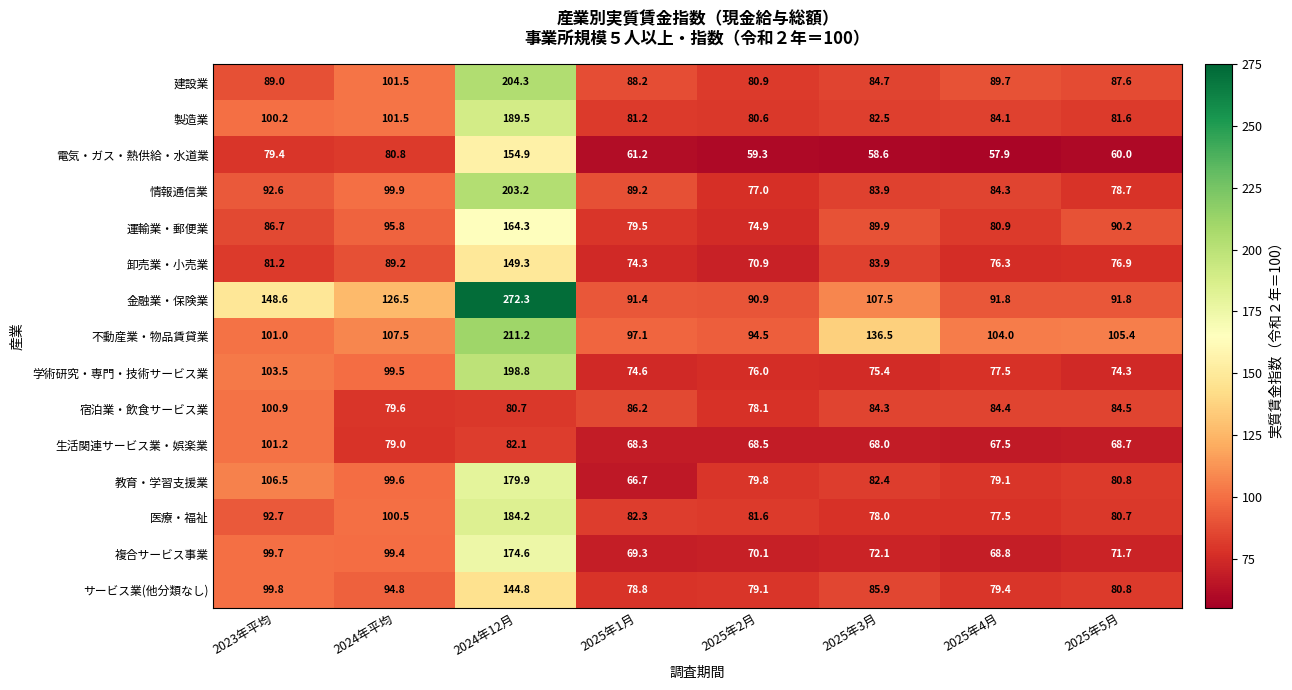

List the labels in order of 宿泊業・飲食サービス業 value, smallest first.

2025年2月, 2024年平均, 2024年12月, 2025年3月, 2025年4月, 2025年5月, 2025年1月, 2023年平均